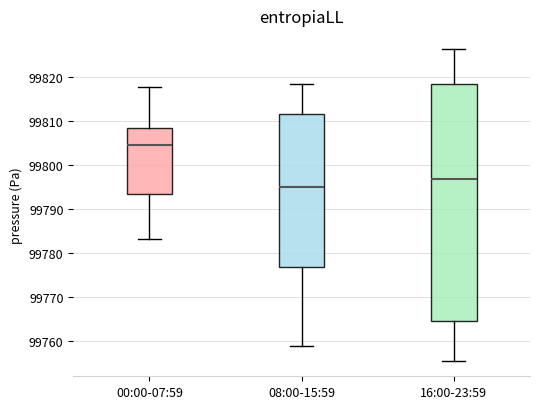

Where does the upper whisker of the box for 00:00-07:59 end on the y-axis? The values are not printed on the chart, so give them approximately, as read against the axis.

99818